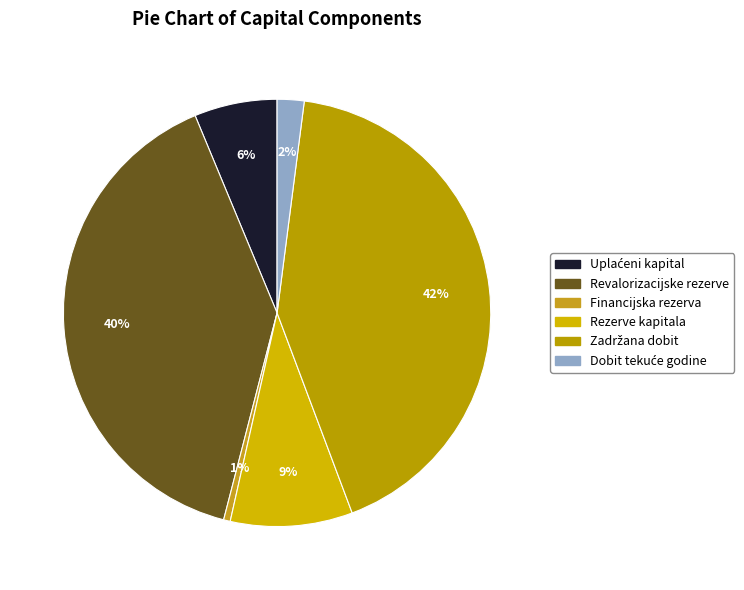

The Uplaćeni kapital slice represents 6% of the pie. True or false?

True